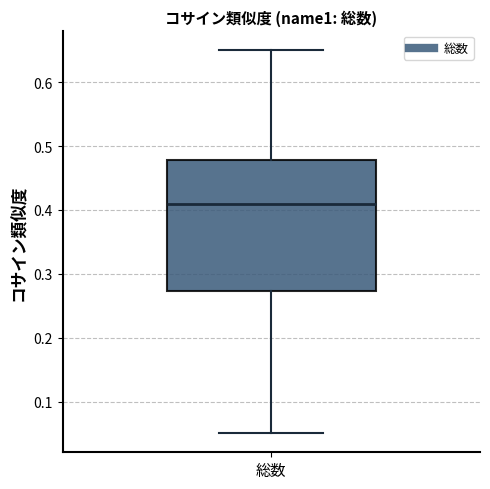

Transcribe this box plot: give where the median line is, the range the box spans, and where the two whiskers end, as read against the y-axis. The values are not printed on the chart, so give them approximately, as read against the axis.

median 0.41, box 0.27 to 0.48, whiskers 0.05 to 0.65